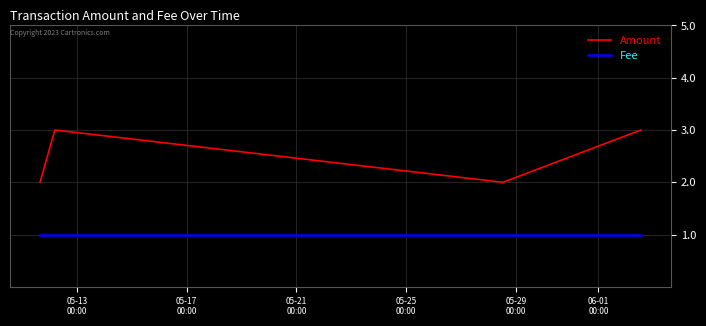

Rank the series by their average value, from lowest to highest.

Fee, Amount